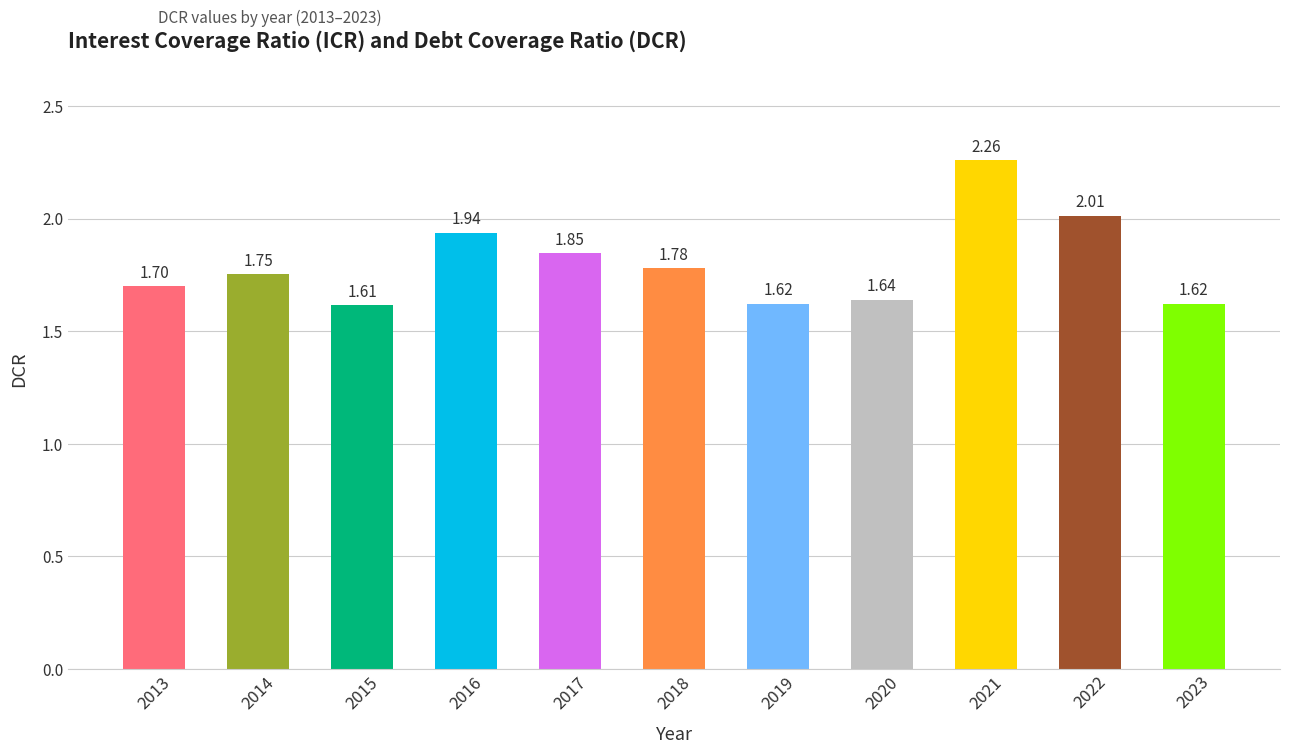

What is the sum of the values at 2019 and 2023?

3.2